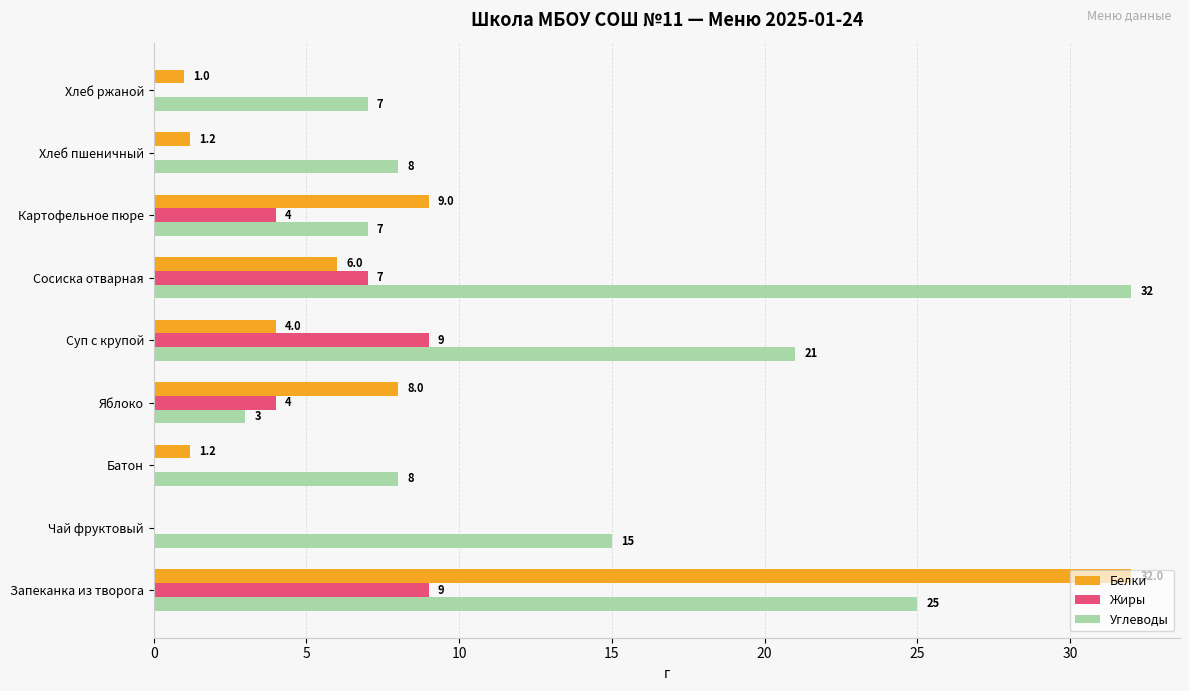

Which series has the largest total across all categories?

Углеводы